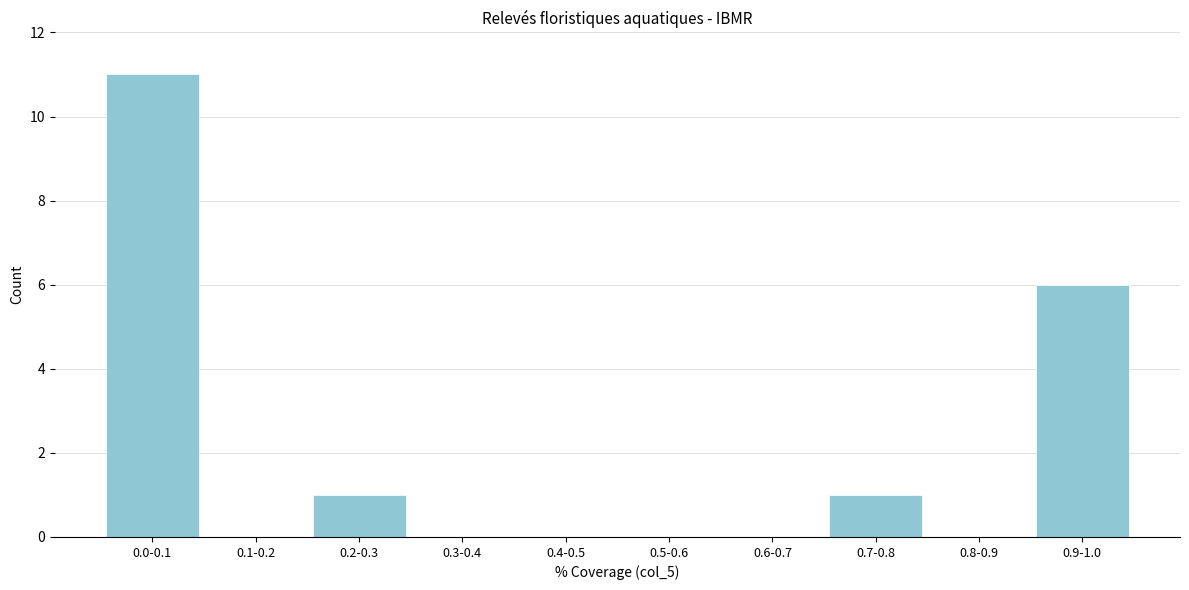

Reading left to right, extract all data points from this chart.

0.0-0.1=11	0.1-0.2=0	0.2-0.3=1	0.3-0.4=0	0.4-0.5=0	0.5-0.6=0	0.6-0.7=0	0.7-0.8=1	0.8-0.9=0	0.9-1.0=6